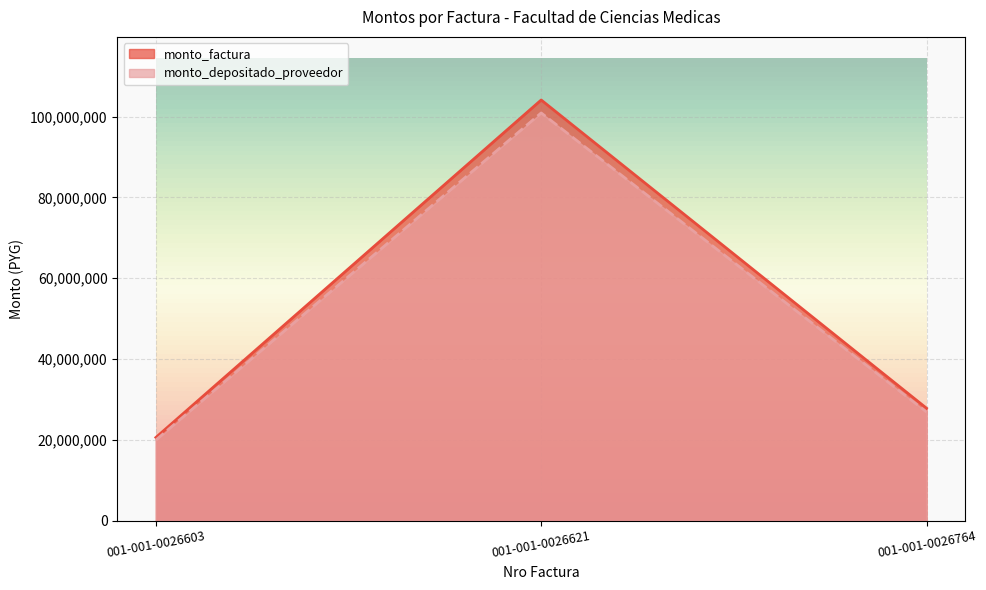

At how many categories does at least one series exceed 51628528?

1